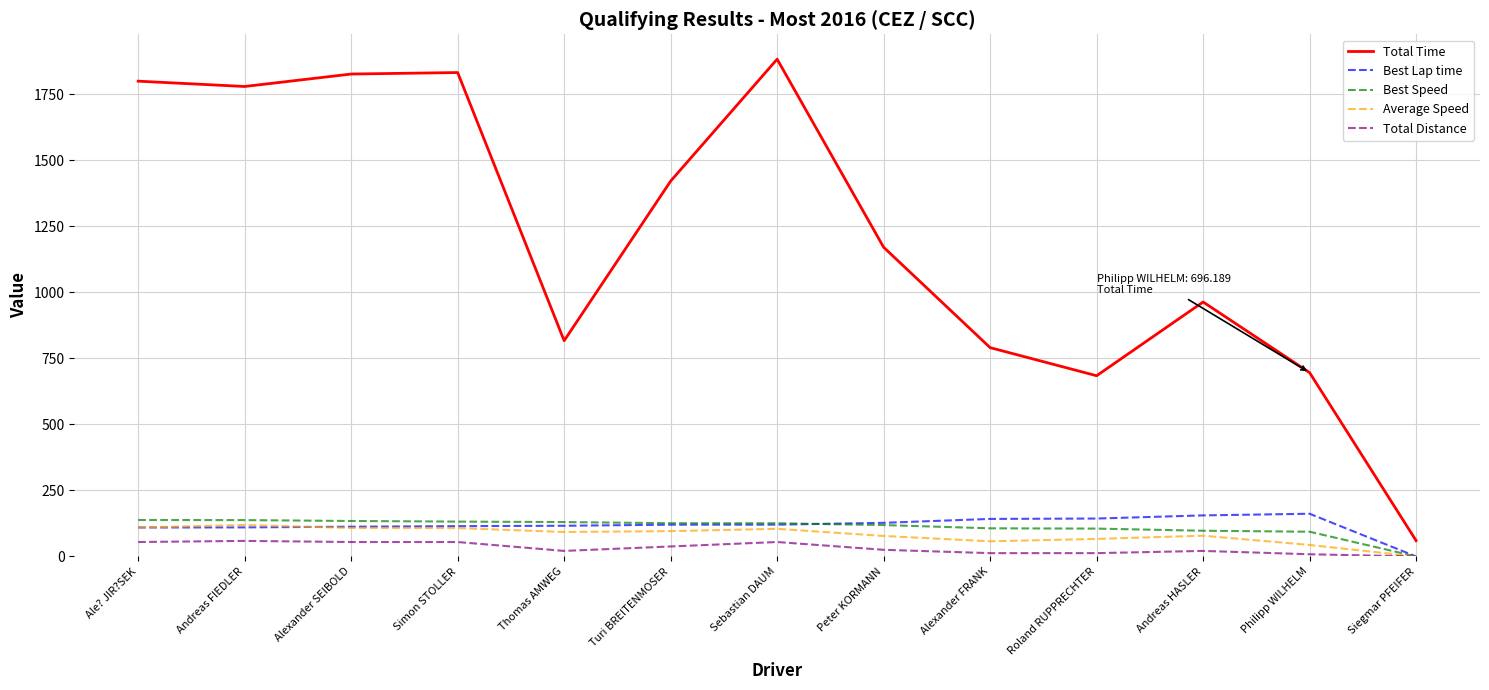

True or false: Total Time and Average Speed intersect in this chart.

False